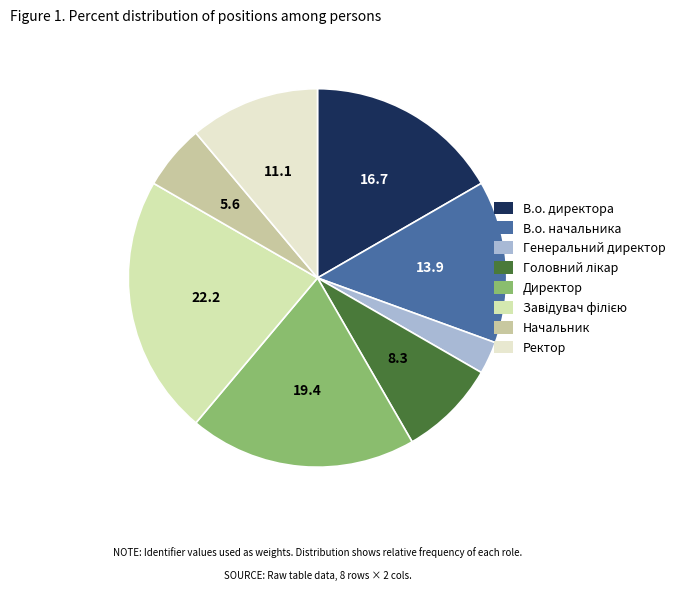

Is there a majority slice in this chart?

No